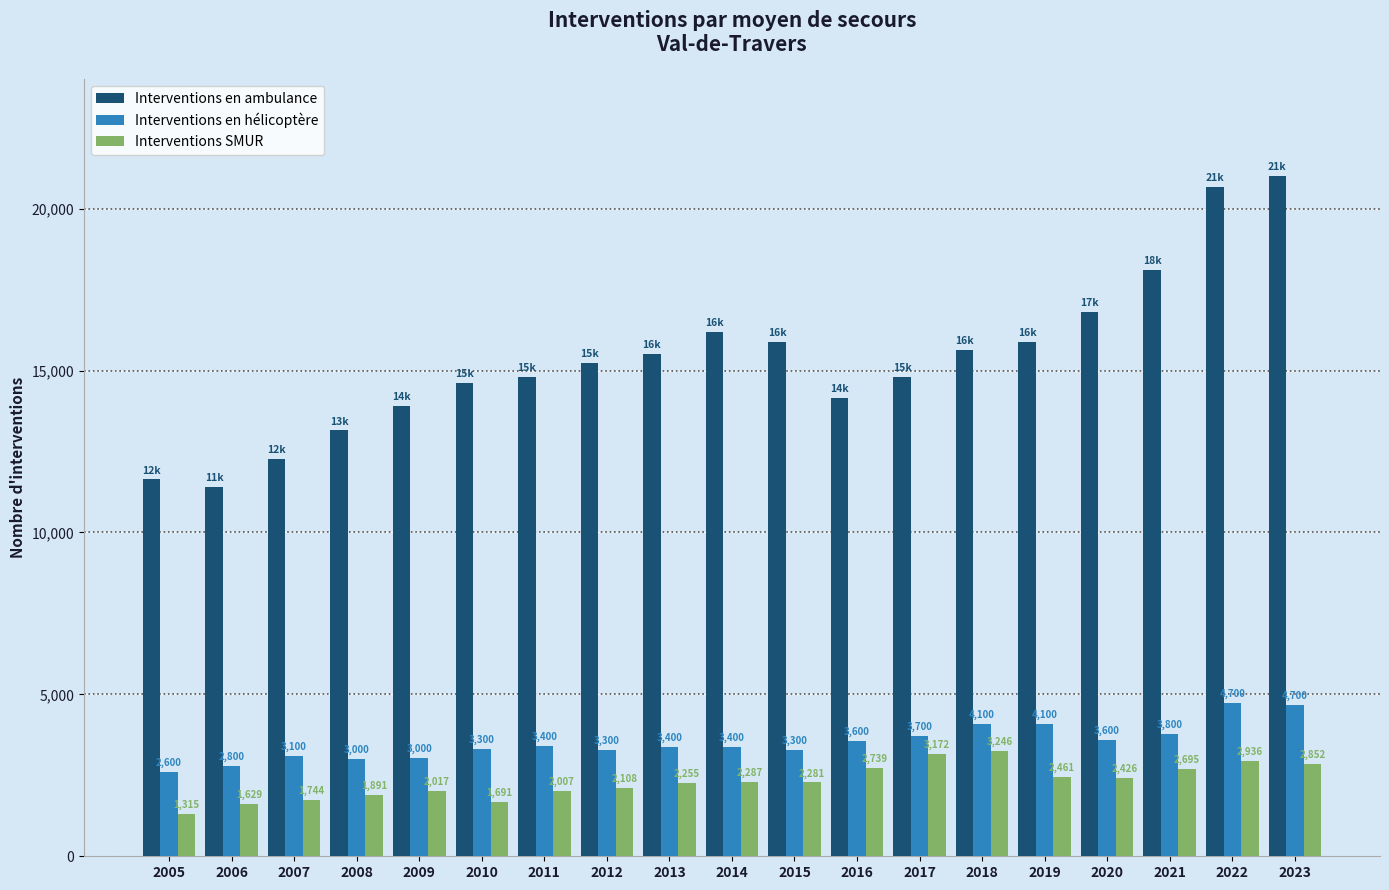

Reading right to left, list all the values displayed in this chart.

Interventions en ambulance: 2023=21000	2022=20681	2021=18118	2020=16815	2019=15894	2018=15638	2017=14803	2016=14168	2015=15887	2014=16187	2013=15510	2012=15246	2011=14792	2010=14620	2009=13921	2008=13151	2007=12265	2006=11405	2005=11637
Interventions en hélicoptère: 2023=4683	2022=4742	2021=3768	2020=3593	2019=4089	2018=4096	2017=3704	2016=3558	2015=3278	2014=3380	2013=3365	2012=3292	2011=3401	2010=3317	2009=3042	2008=3013	2007=3111	2006=2793	2005=2601
Interventions SMUR: 2023=2852	2022=2936	2021=2695	2020=2426	2019=2461	2018=3246	2017=3172	2016=2739	2015=2281	2014=2287	2013=2255	2012=2108	2011=2007	2010=1691	2009=2017	2008=1891	2007=1744	2006=1629	2005=1315